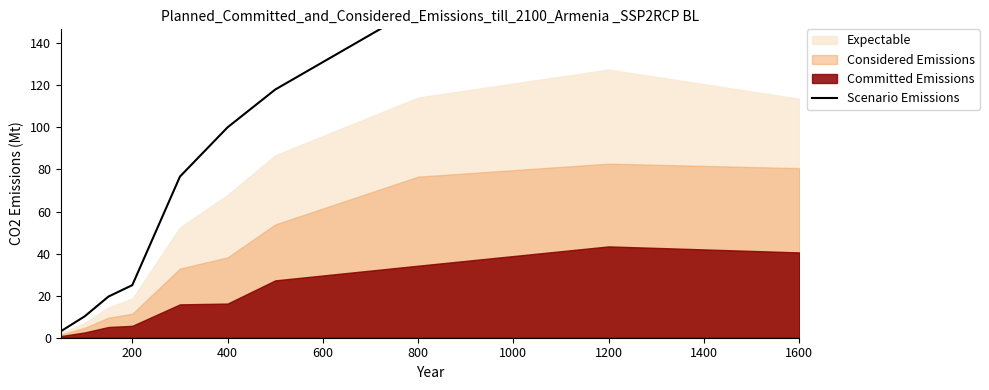

How many values exceed 100?

5